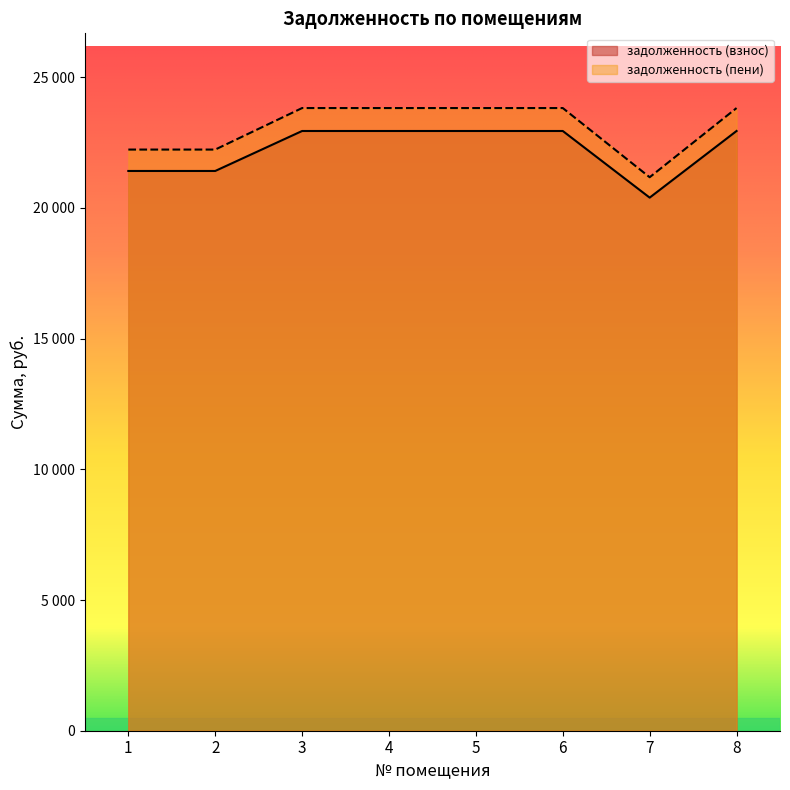

True or false: задолженность (взнос) has more than 1 interior local peaks.

False